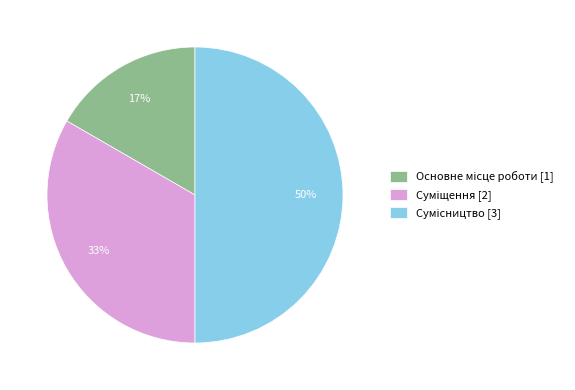

To the nearest percent, what is the difference between the largest and smallest slice percentages?

33%